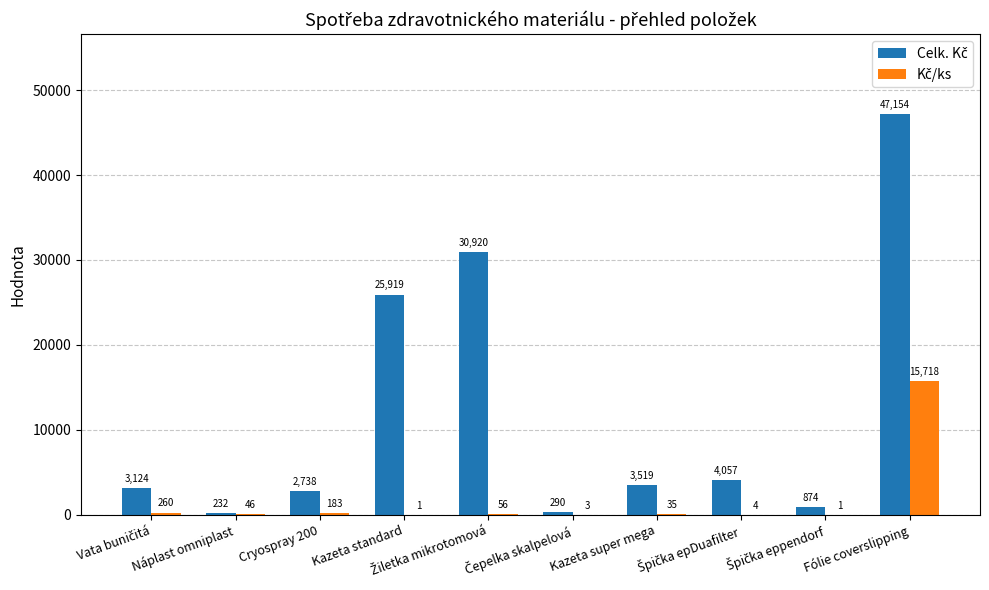

Rank the series by their average value, from lowest to highest.

Kč/ks, Celk. Kč